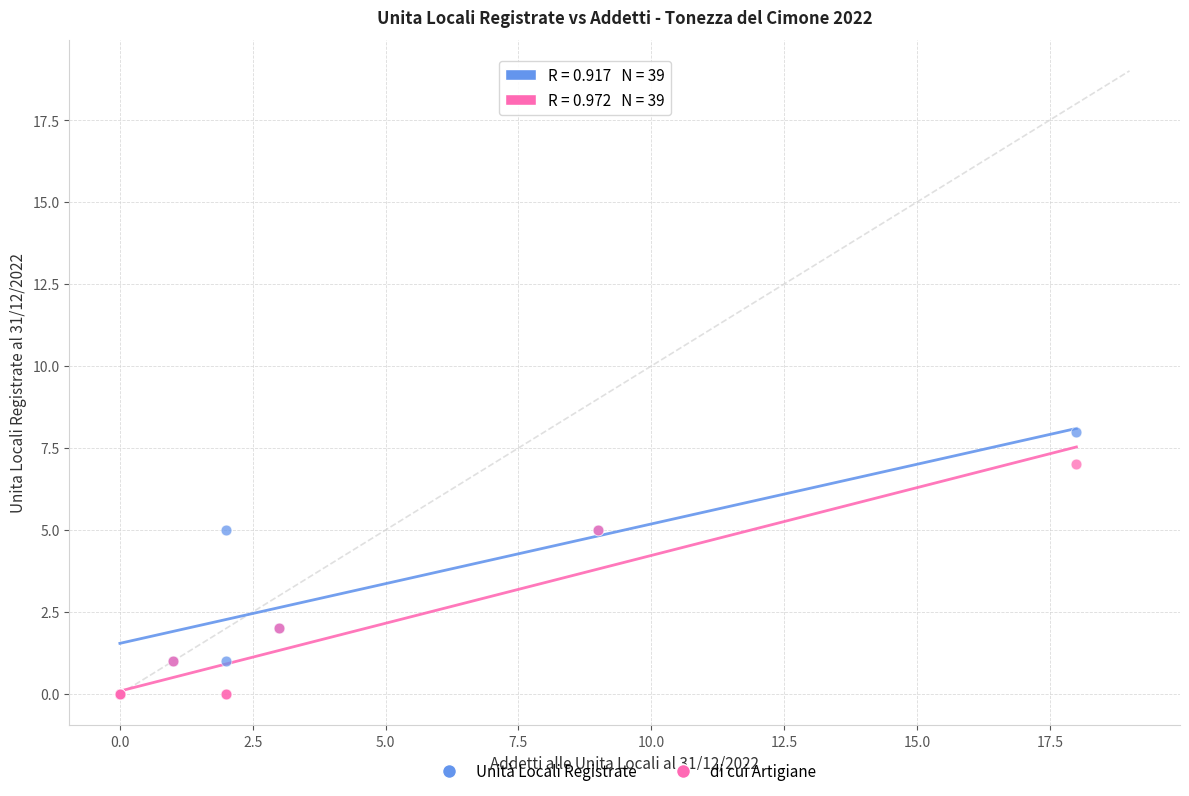

Which series reaches the maximum Y coordinate?

Unità Locali Registrate